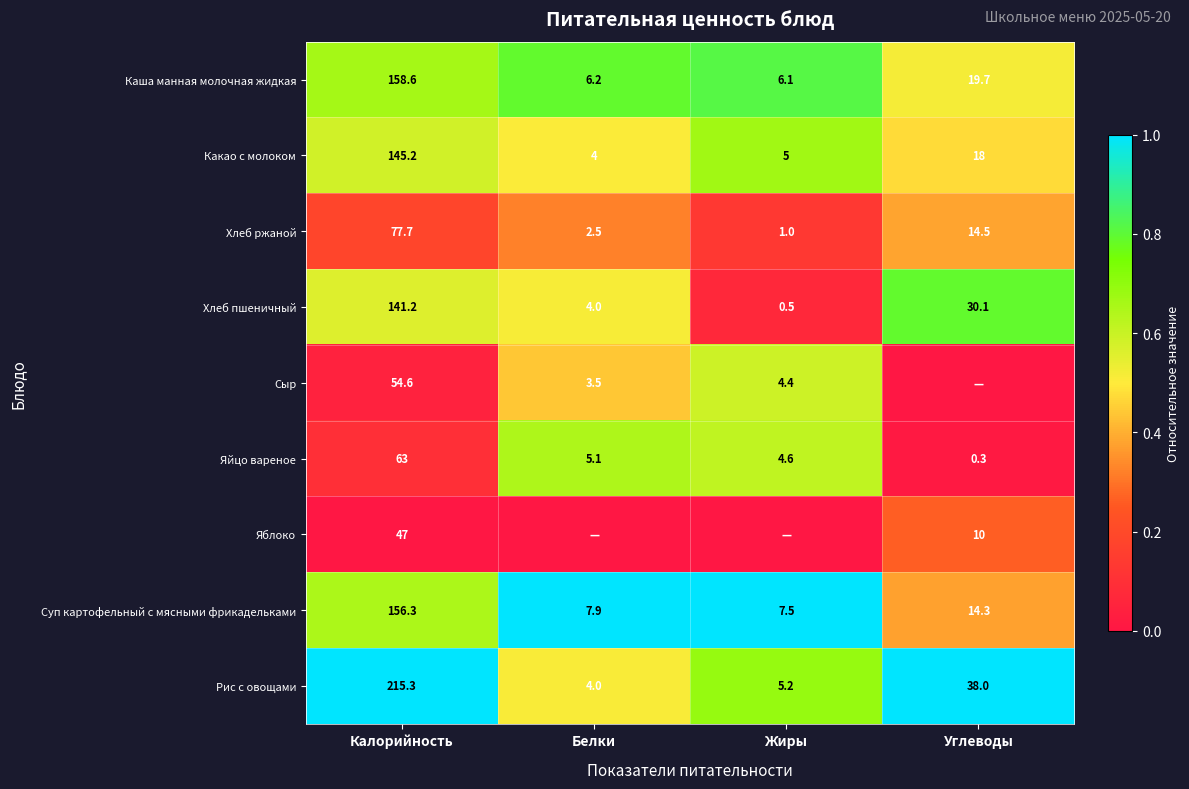

Is it true that Какао с молоком equals 5.0 at Жиры?

True